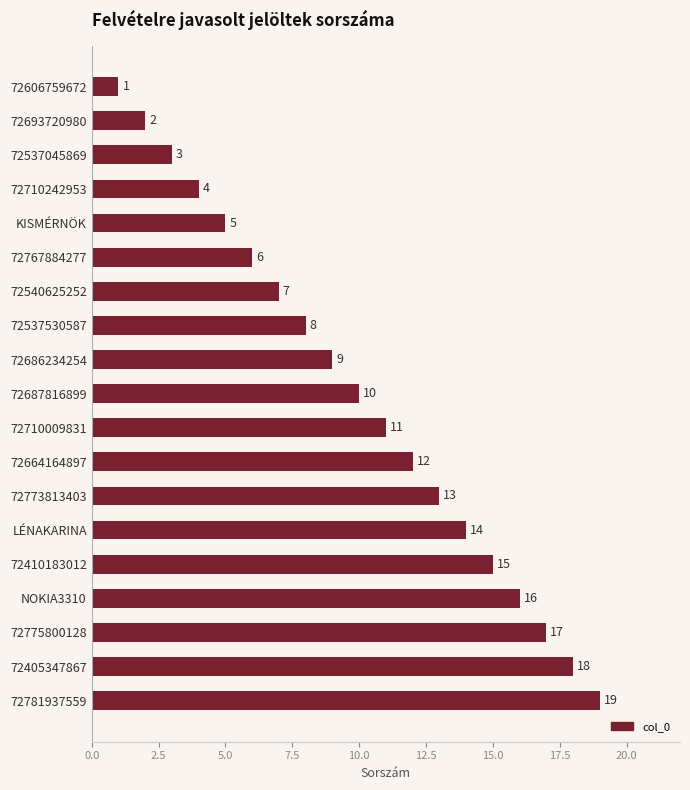

How many categories are shown in the chart?

19